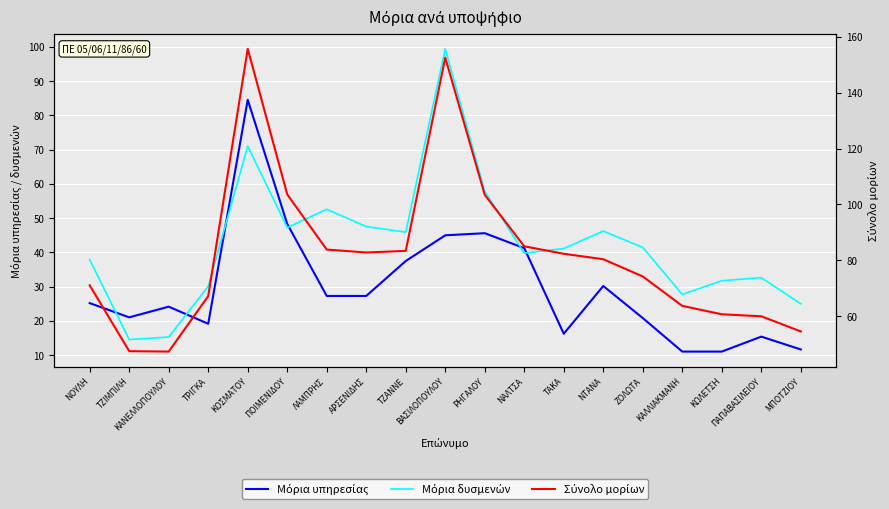

Reading right to left, list all the values displayed in this chart.

Μόρια υπηρεσίας: ΜΠΟΤΖΙΟΥ=11.7	ΠΑΠΑΒΑΣΙΛΕΙΟΥ=15.4	ΚΩΛΕΤΣΗ=11.0	ΚΑΛΛΙΑΚΜΑΝΗ=11.0	ΖΟΛΩΤΑ=20.8	ΝΤΑΝΑ=30.2	ΤΑΚΑ=16.2	ΝΑΛΤΣΑ=41.2	ΡΗΓΑΛΟΥ=45.6	ΒΑΣΙΛΟΠΟΥΛΟΥ=45.0	ΤΖΑΝΝΕ=37.5	ΑΡΣΕΝΙΔΗΣ=27.3	ΛΑΜΠΡΗΣ=27.3	ΠΟΙΜΕΝΙΔΟΥ=48.3	ΚΟΣΜΑΤΟΥ=84.6	ΤΡΙΓΚΑ=19.2	ΚΑΝΕΛΛΟΠΟΥΛΟΥ=24.2	ΤΖΙΜΠΙΛΗ=21.0	ΝΟΥΛΗ=25.2
Μόρια δυσμενών: ΜΠΟΤΖΙΟΥ=25.0	ΠΑΠΑΒΑΣΙΛΕΙΟΥ=32.6	ΚΩΛΕΤΣΗ=31.7	ΚΑΛΛΙΑΚΜΑΝΗ=27.7	ΖΟΛΩΤΑ=41.5	ΝΤΑΝΑ=46.2	ΤΑΚΑ=41.1	ΝΑΛΤΣΑ=39.8	ΡΗΓΑΛΟΥ=57.8	ΒΑΣΙΛΟΠΟΥΛΟΥ=99.5	ΤΖΑΝΝΕ=45.9	ΑΡΣΕΝΙΔΗΣ=47.6	ΛΑΜΠΡΗΣ=52.6	ΠΟΙΜΕΝΙΔΟΥ=47.3	ΚΟΣΜΑΤΟΥ=71.0	ΤΡΙΓΚΑ=30.1	ΚΑΝΕΛΛΟΠΟΥΛΟΥ=15.3	ΤΖΙΜΠΙΛΗ=14.6	ΝΟΥΛΗ=37.9
Σύνολο μορίων: ΜΠΟΤΖΙΟΥ=54.6	ΠΑΠΑΒΑΣΙΛΕΙΟΥ=60.0	ΚΩΛΕΤΣΗ=60.8	ΚΑΛΛΙΑΚΜΑΝΗ=63.8	ΖΟΛΩΤΑ=74.3	ΝΤΑΝΑ=80.4	ΤΑΚΑ=82.4	ΝΑΛΤΣΑ=85.0	ΡΗΓΑΛΟΥ=103.5	ΒΑΣΙΛΟΠΟΥΛΟΥ=152.5	ΤΖΑΝΝΕ=83.4	ΑΡΣΕΝΙΔΗΣ=82.8	ΛΑΜΠΡΗΣ=83.9	ΠΟΙΜΕΝΙΔΟΥ=103.6	ΚΟΣΜΑΤΟΥ=155.6	ΤΡΙΓΚΑ=67.3	ΚΑΝΕΛΛΟΠΟΥΛΟΥ=47.4	ΤΖΙΜΠΙΛΗ=47.6	ΝΟΥΛΗ=71.1